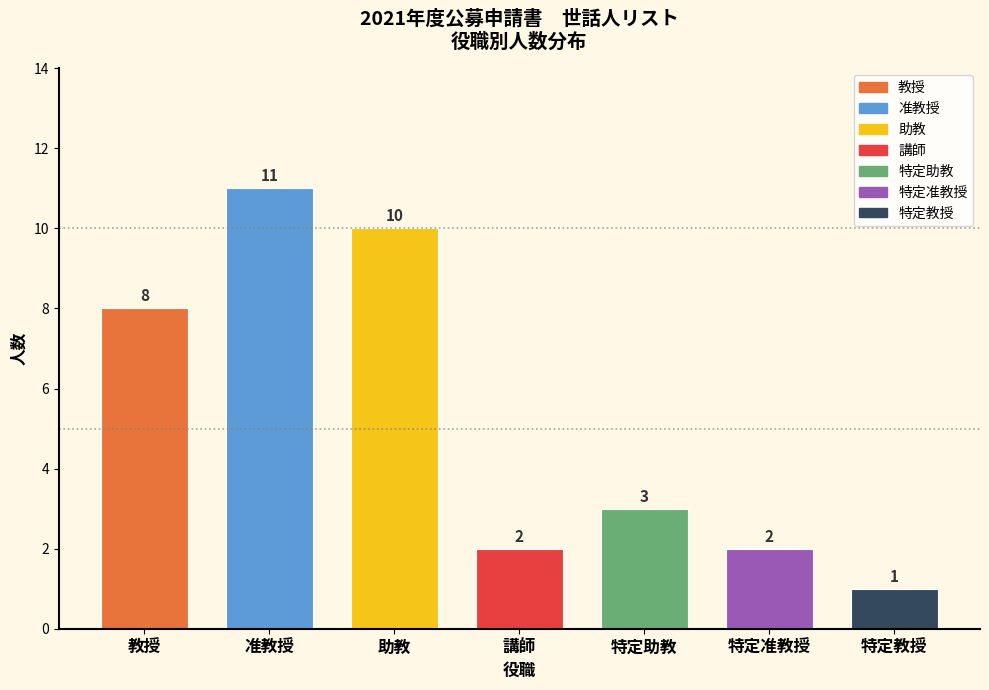

Reading right to left, what are all the values shown in this chart?

1	2	3	2	10	11	8